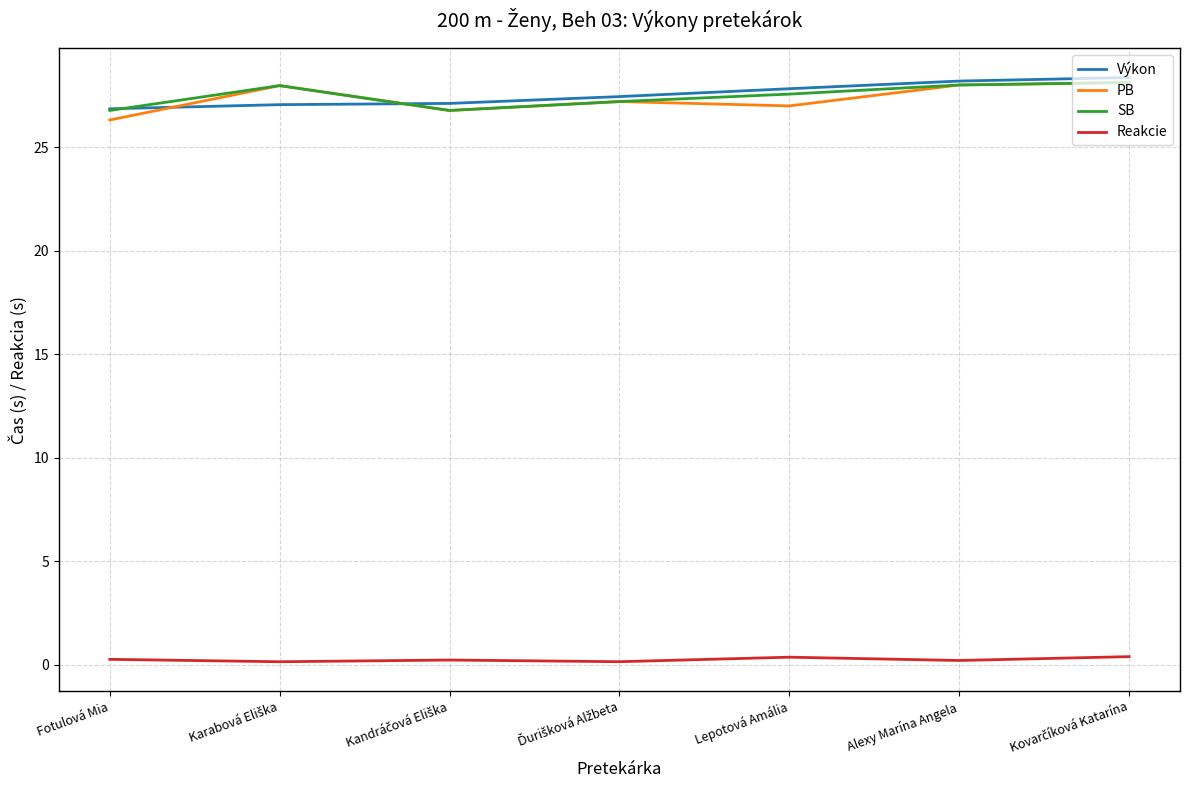

True or false: Reakcie and PB intersect in this chart.

False